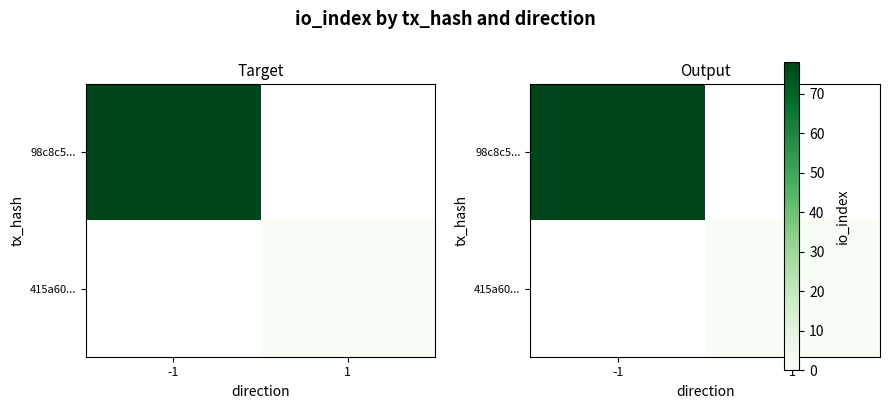

How many distinct data groups are displayed?

2